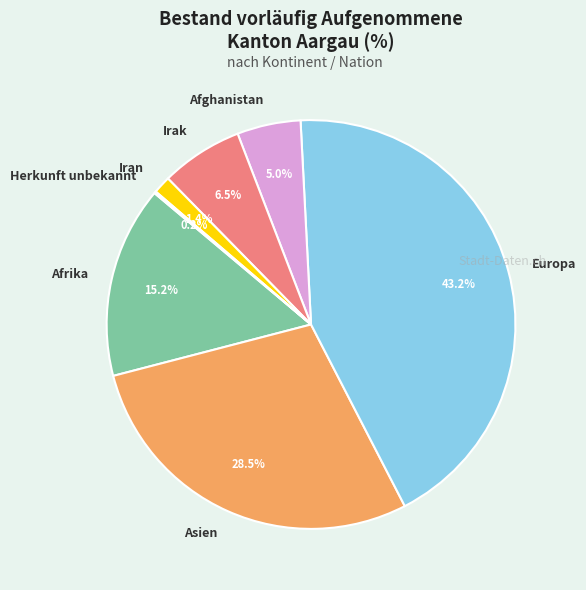

Between Europa and Iran, which is larger?

Europa